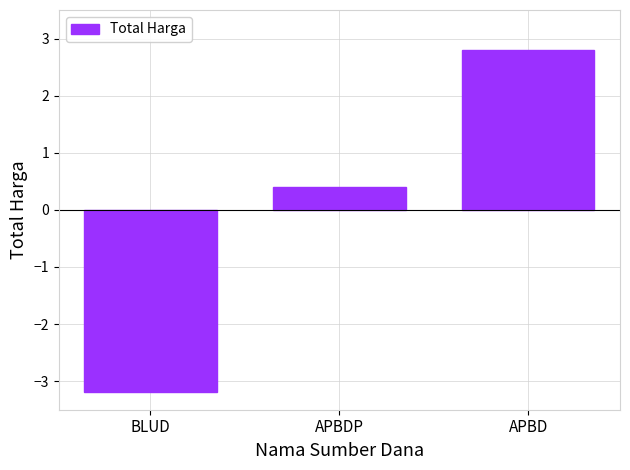

Count the number of categories in the chart.

3